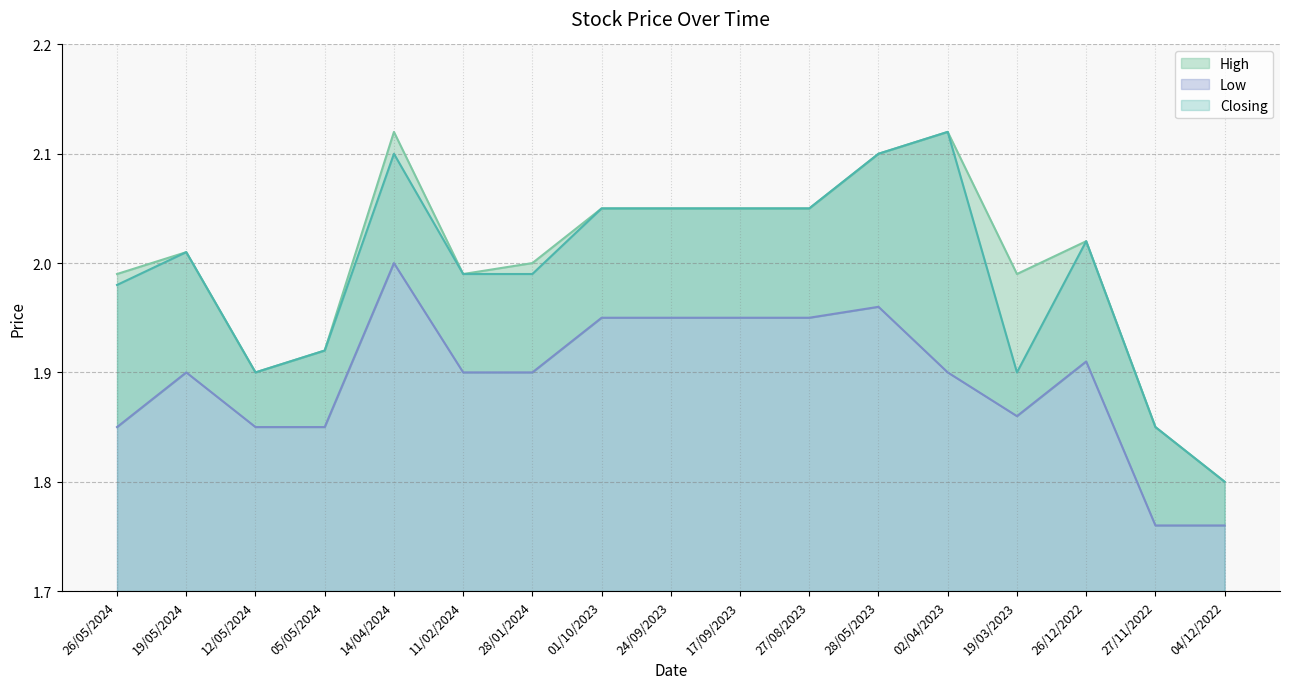

At which label is High closest to 1?

04/12/2022